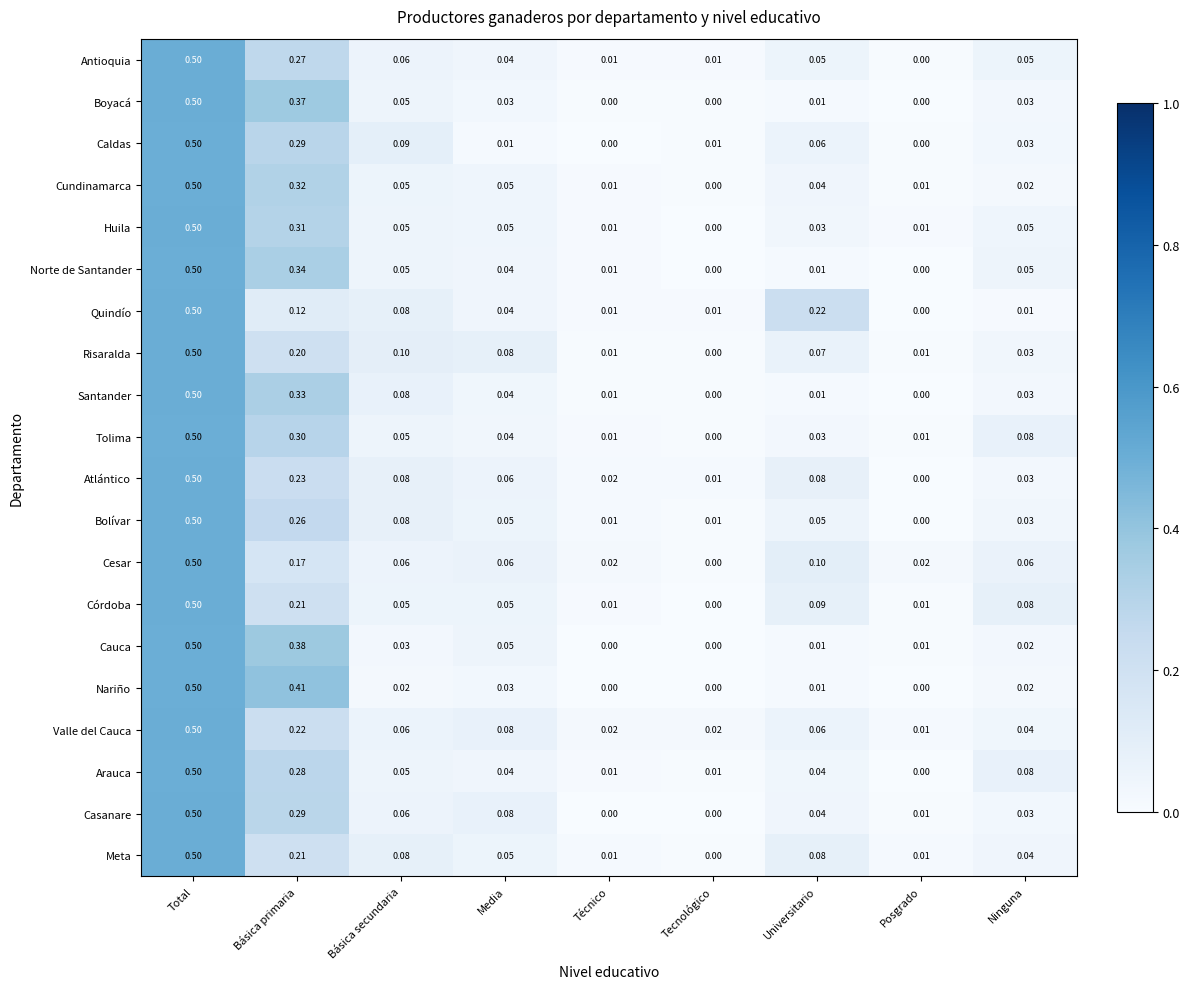

Between Básica secundaria and Tecnológico, which series saw the biggest shift?

Risaralda